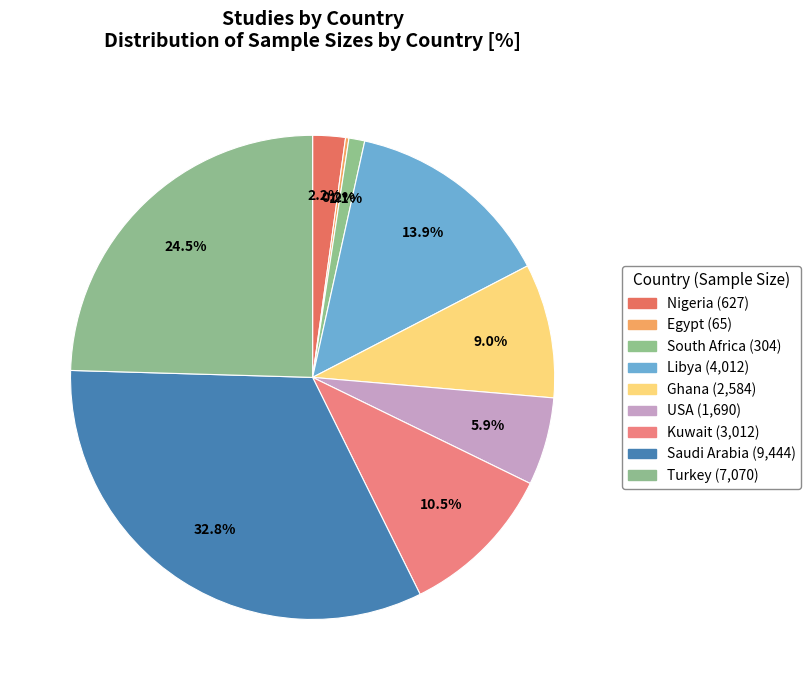

To the nearest percent, what is the average slice percentage?

11%